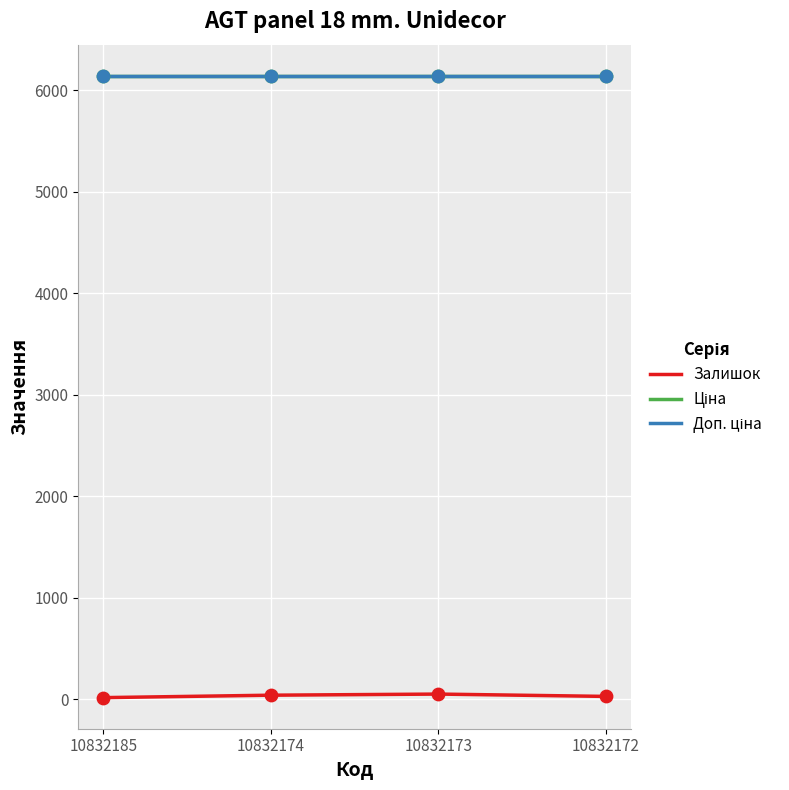

Is this an area chart (filled region under the line)?

No